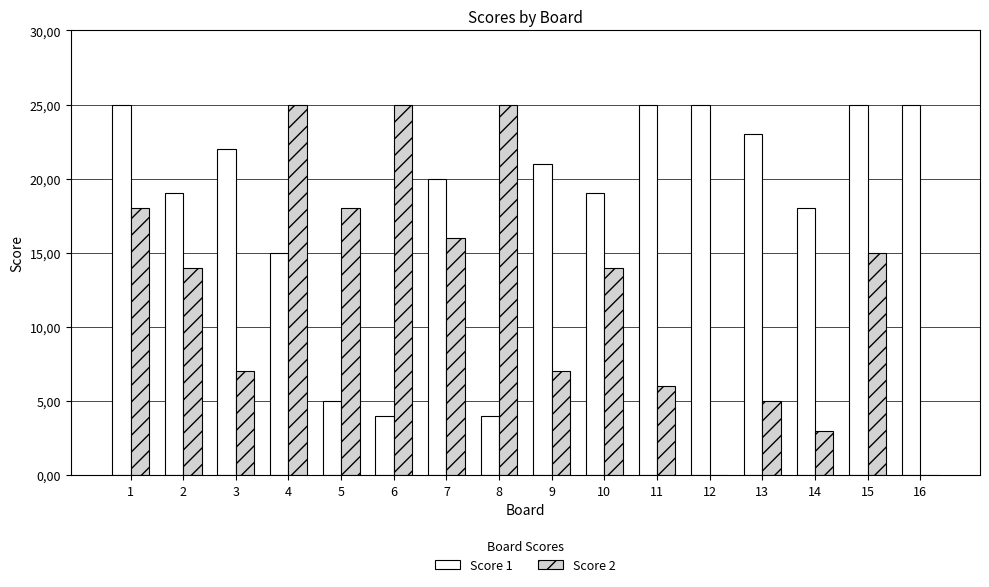

What are all the series names shown in the legend?

Score 1, Score 2